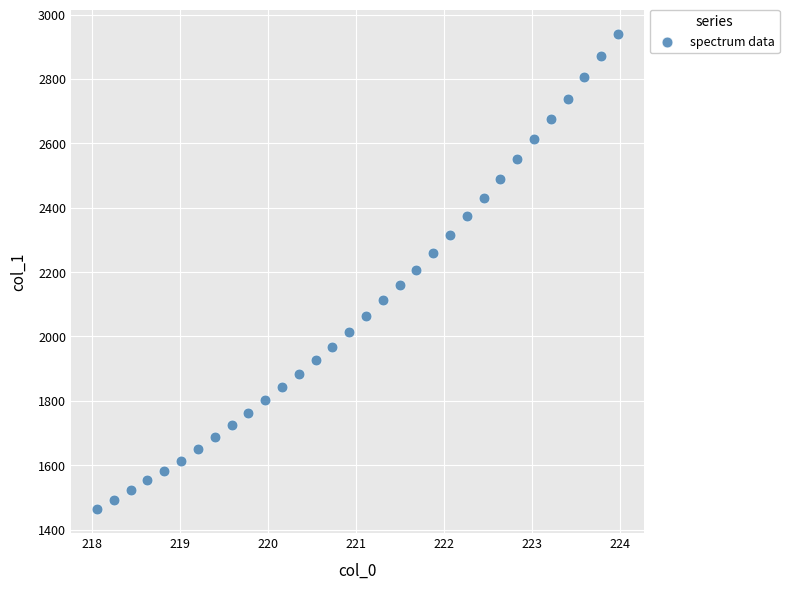

What is the range of X values (max minus min)?

5.9